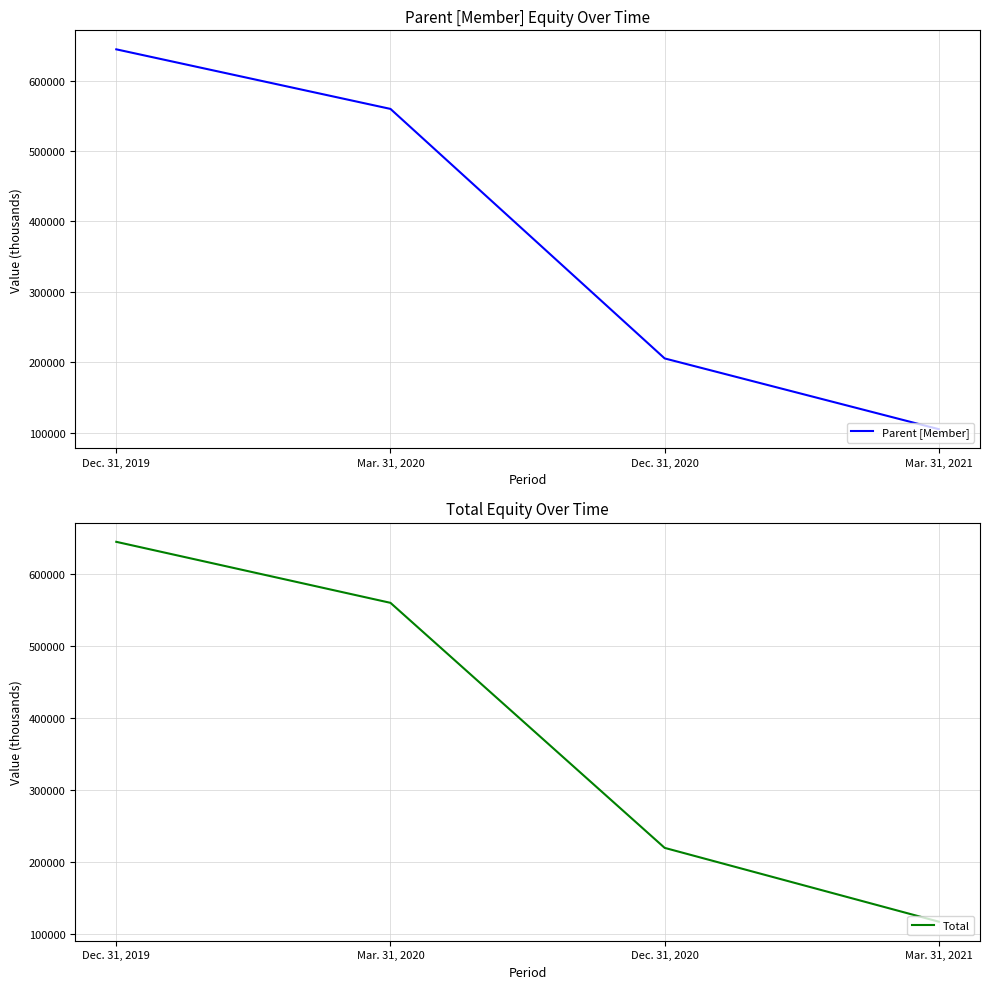

True or false: Parent [Member] has a value of 560021 at Mar. 31, 2020.

True